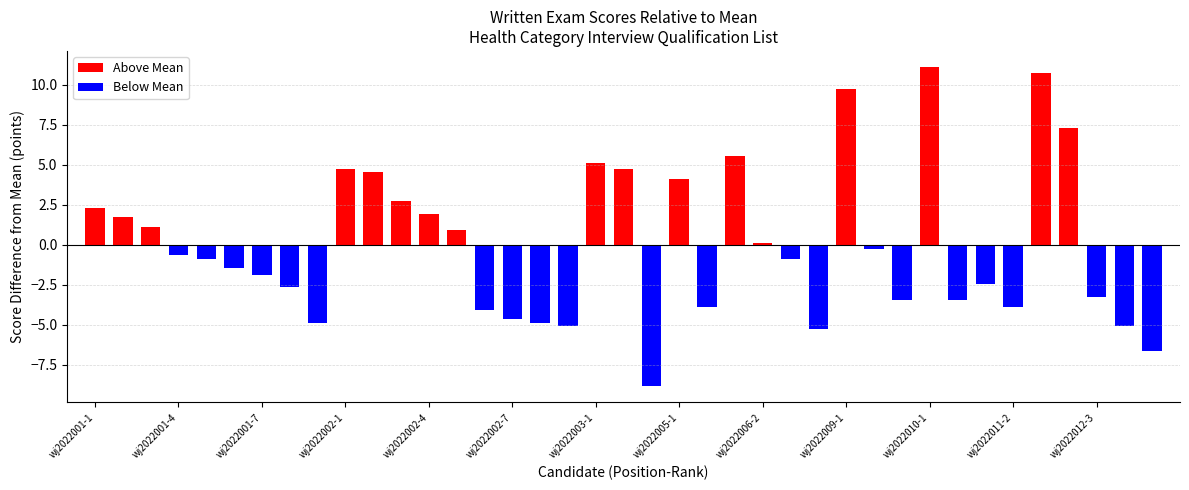

What is the label of the 35th bar from the left?

wj2022012-1